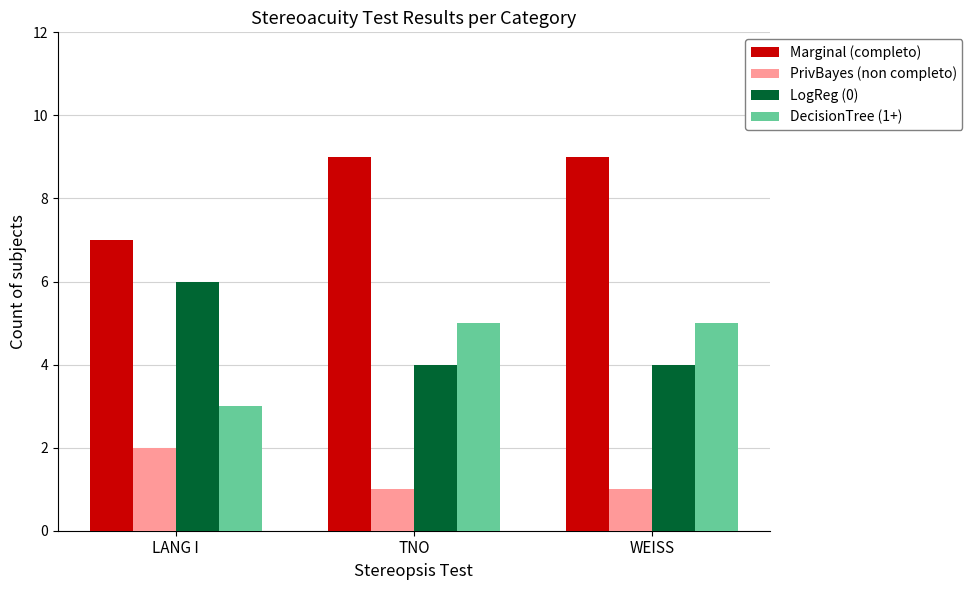

What is the spread (max minus min) of values at WEISS?

8